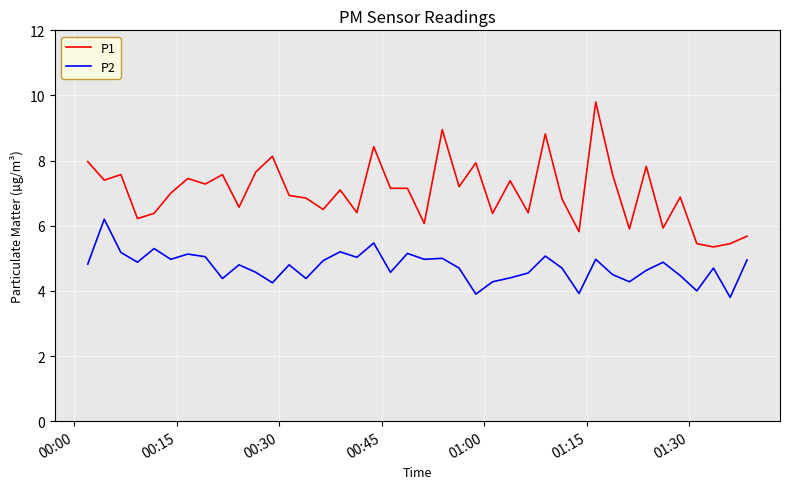

True or false: P1 and P2 intersect in this chart.

False